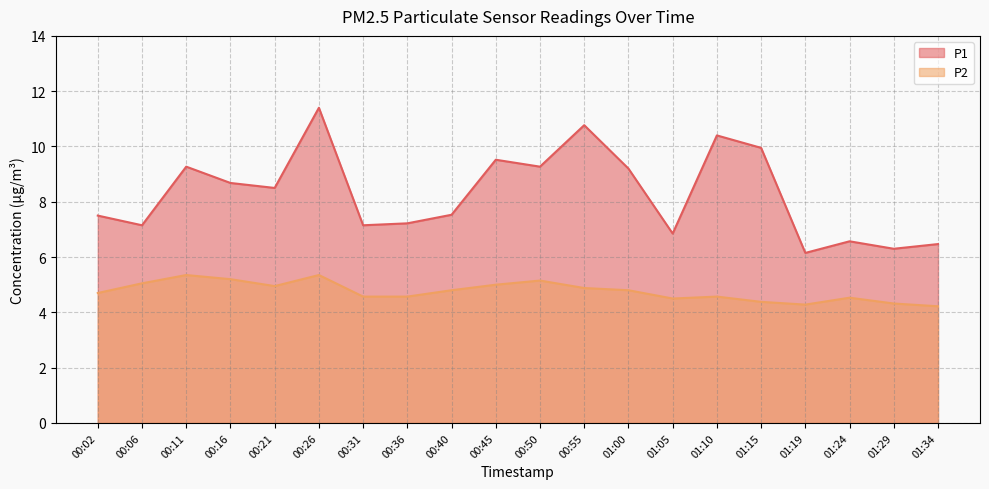

What is the difference between the highest and lowest values at 01:24?

2.0